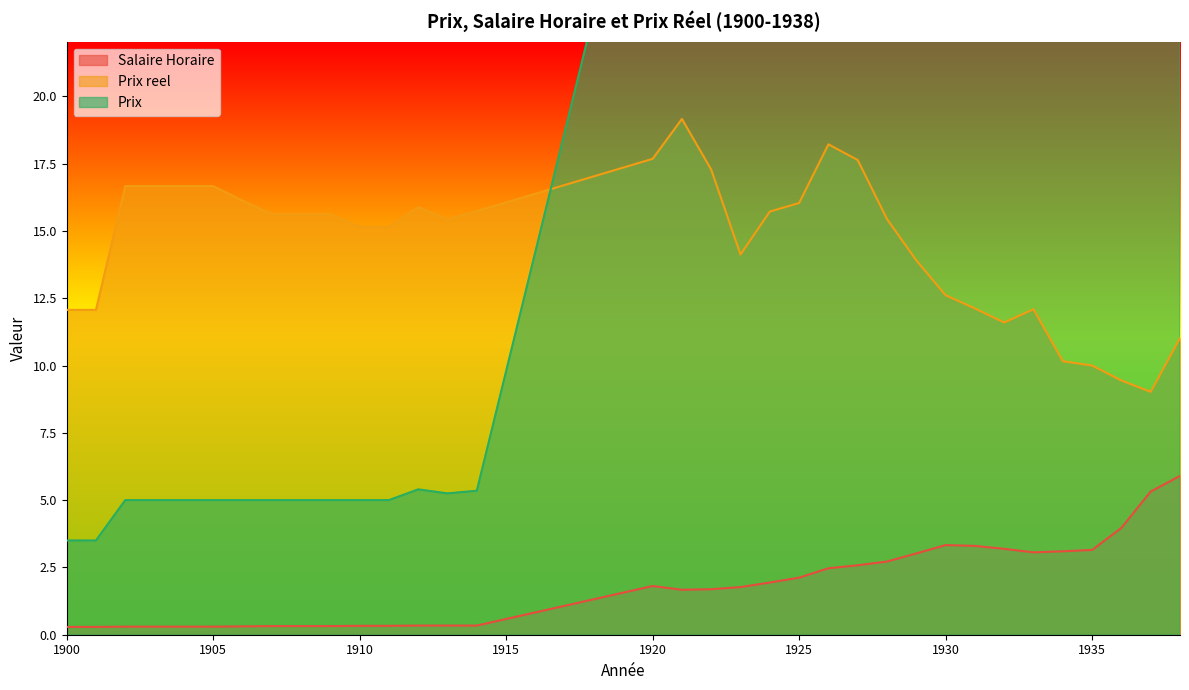

Count the number of data series in this chart.

3